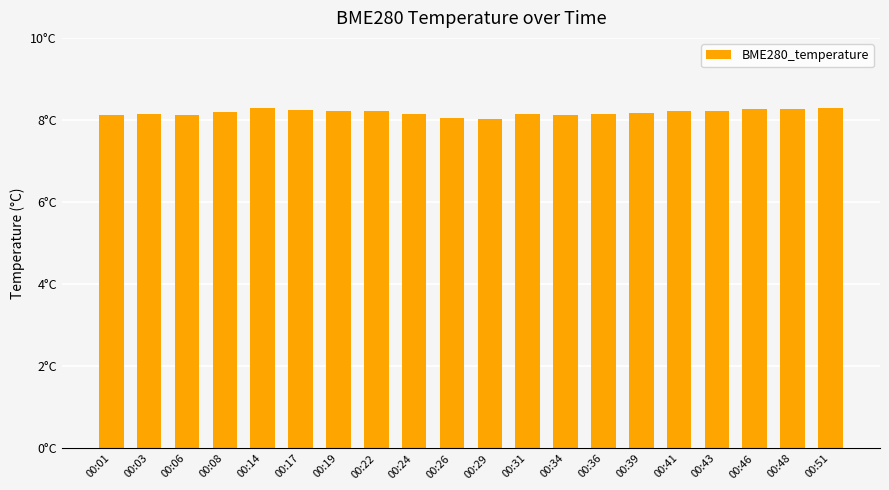

Are the bars horizontal?

No